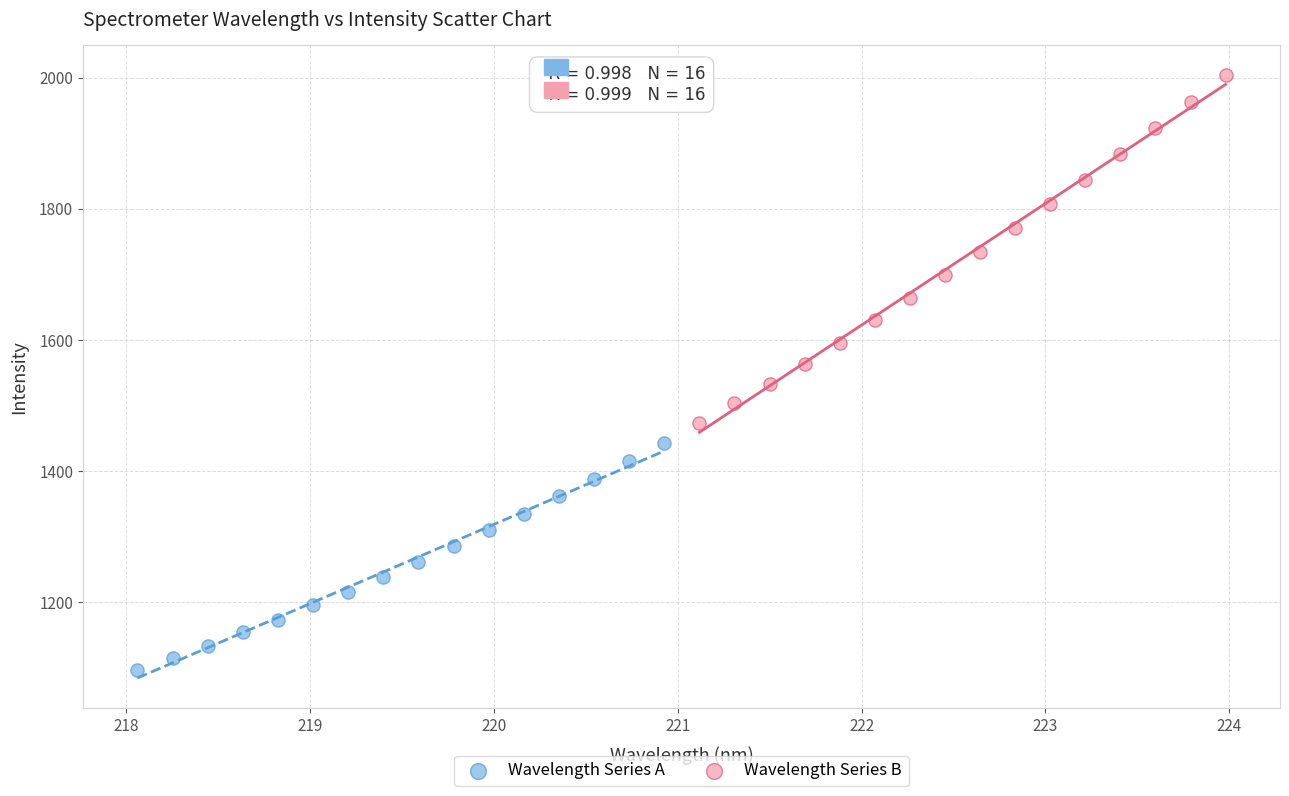

Which series contains the lowest Y value?

Wavelength Series A